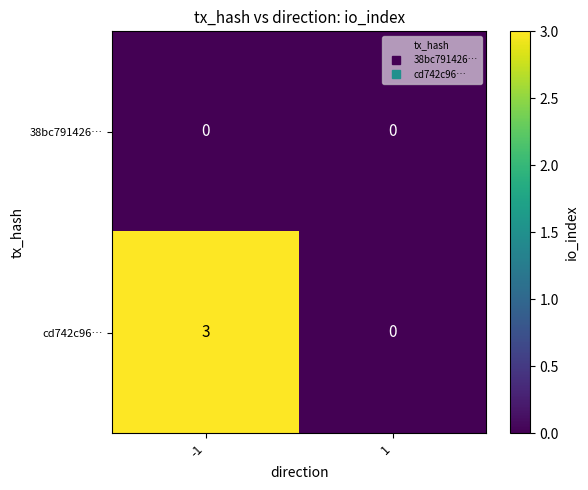

At how many categories does at least one series exceed 2?

1